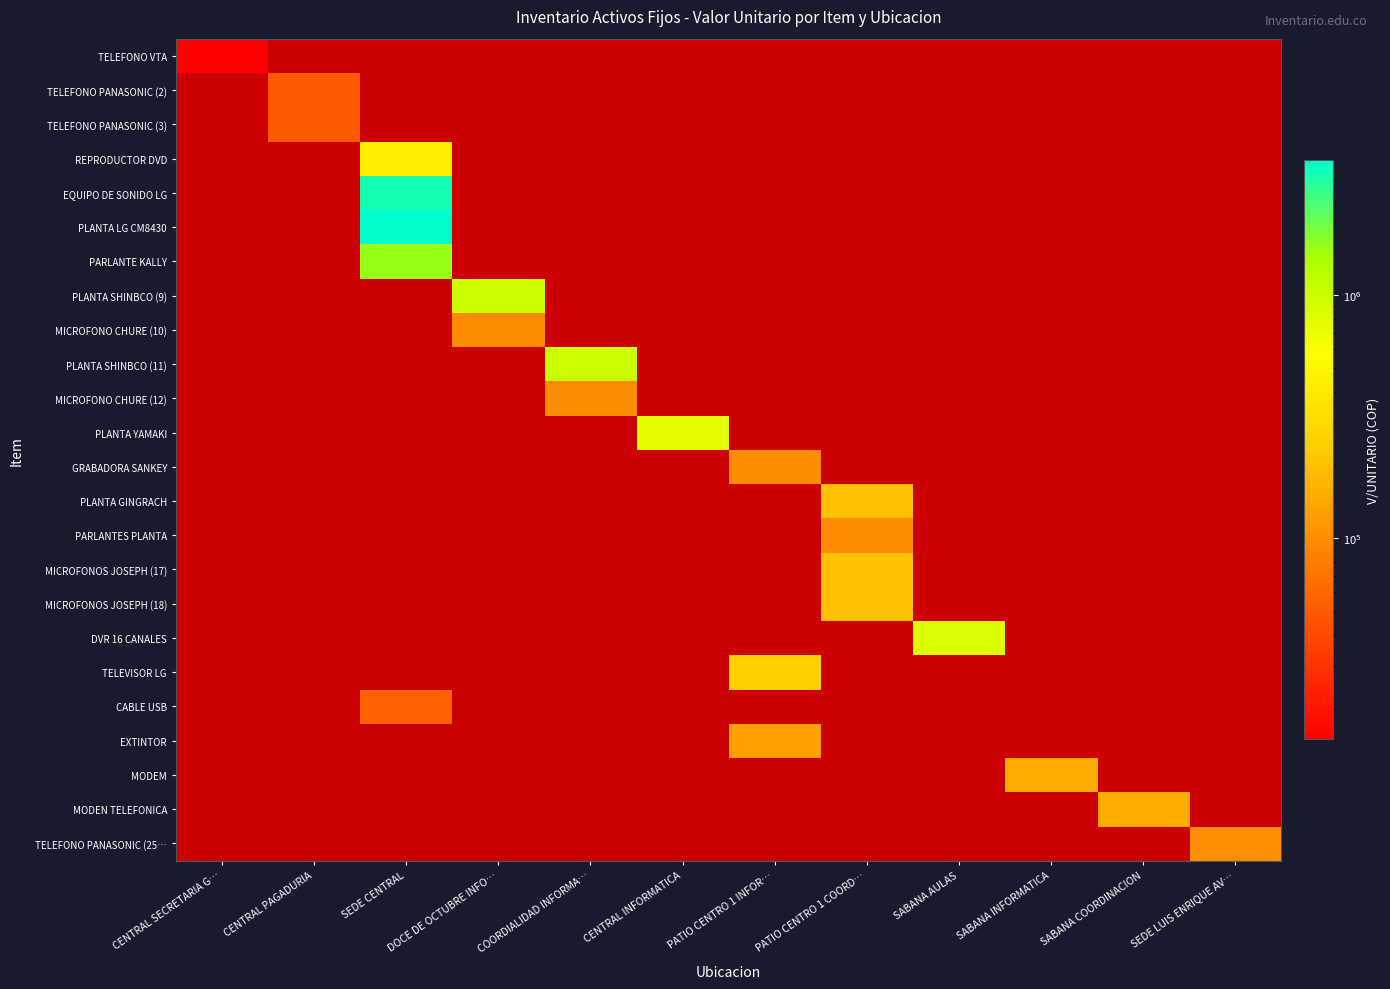

Which category has the highest value across all series?

SEDE CENTRAL